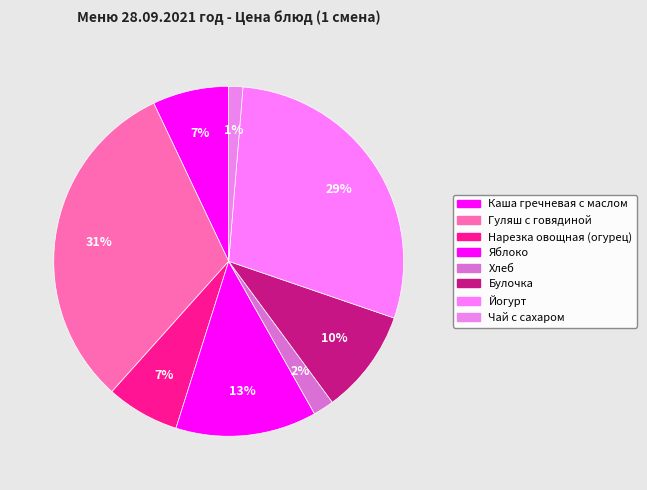

How many slices are in this pie chart?

8